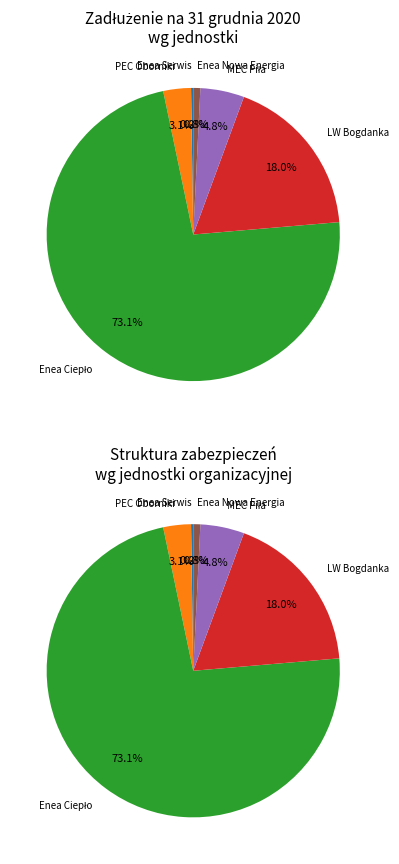

How many slices are in this pie chart?

6